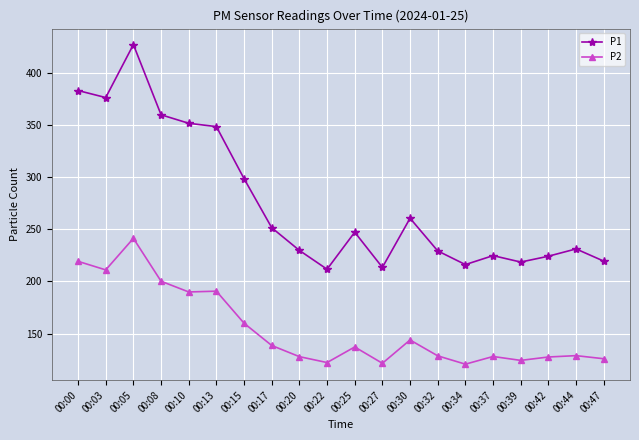

At which label does P1 reach its peak?

00:05